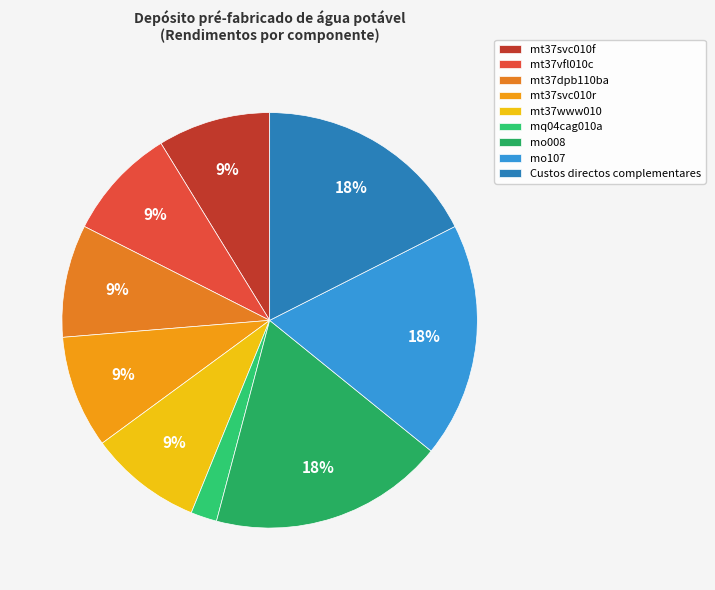

The mq04cag010a slice represents 12% of the pie. True or false?

False